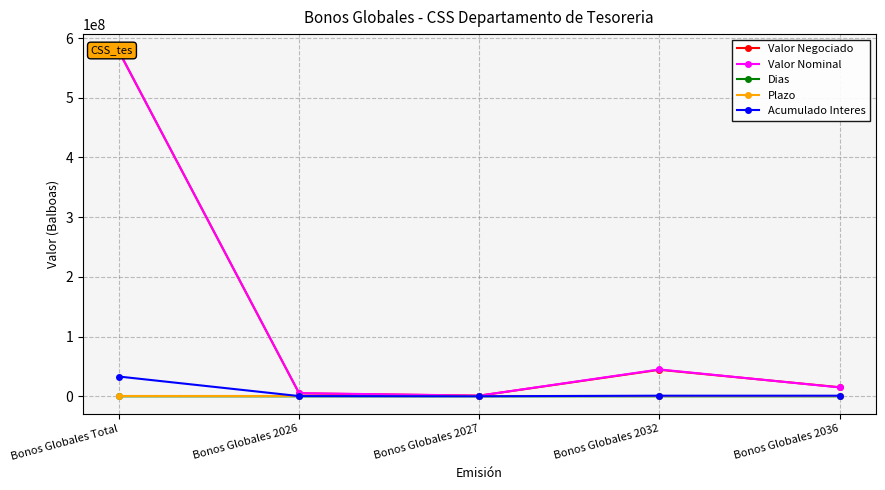

Reading left to right, what are all the values shown in this chart?

Valor Negociado: 577494161.0	4977197.7	1069250.0	44435540.4	15201036.0
Valor Nominal: 577683466.8	5282637.8	1175000.0	45007748.3	14899565.2
Dias: 9866.2	539.0	1140.0	2939.0	4136.0
Plazo: 27.4	1.5	3.2	8.2	11.5
Acumulado Interes: 33098333.8	376387.9	104281.2	1013574.5	998270.9